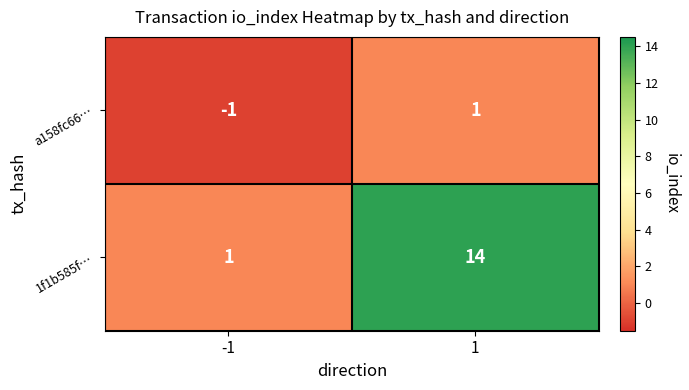

List the series in order of their peak value, highest first.

1f1b585f…, a158fc66…